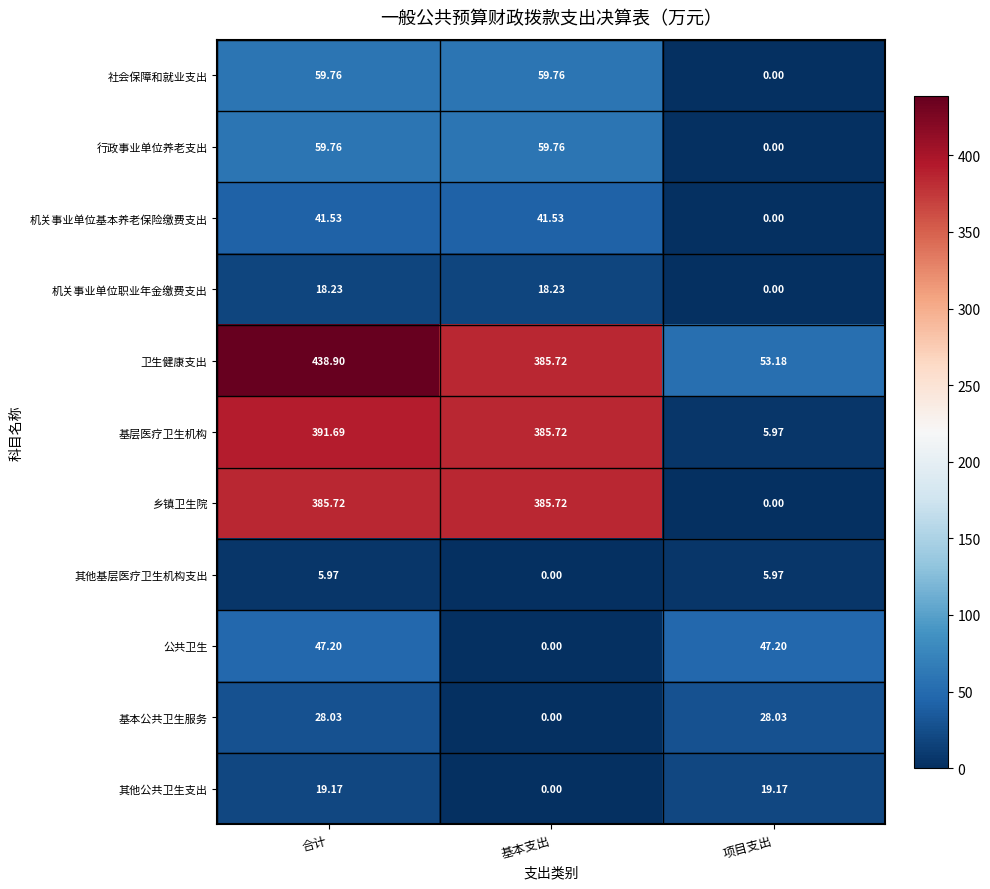

Between 基本支出 and 项目支出, which series saw the biggest shift?

乡镇卫生院